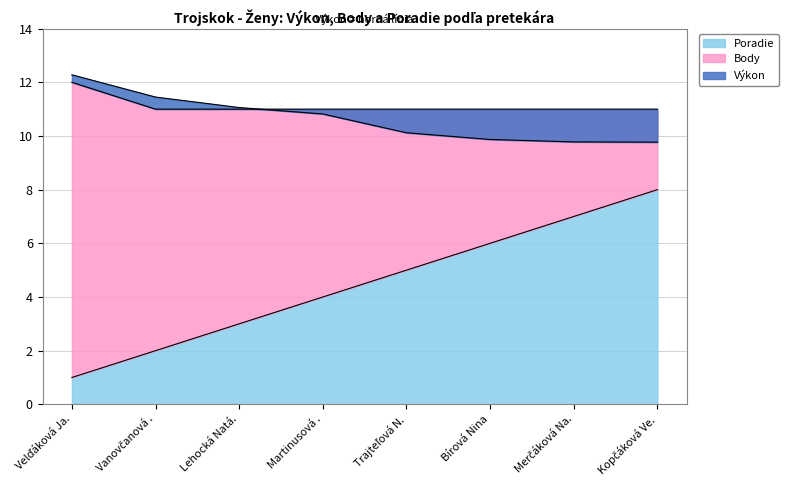

Does the chart have visible grid lines?

Yes